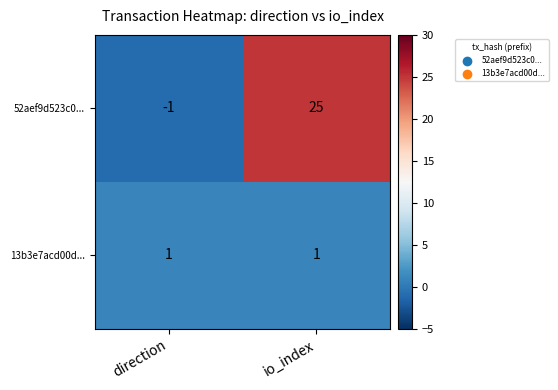

Where is 52aef9d523c0... nearest to the value 12?

direction